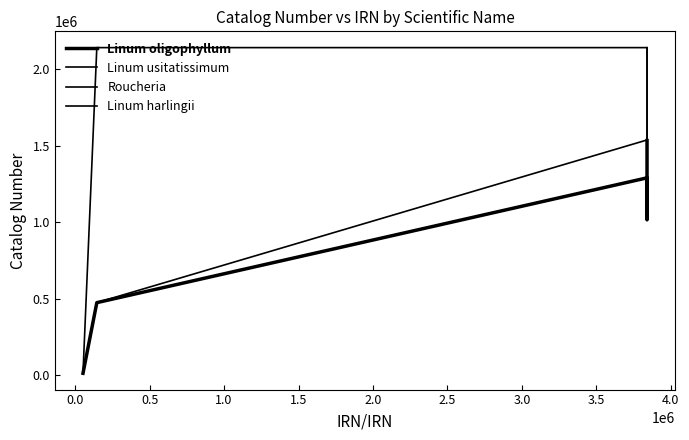

Count the number of data series in this chart.

4